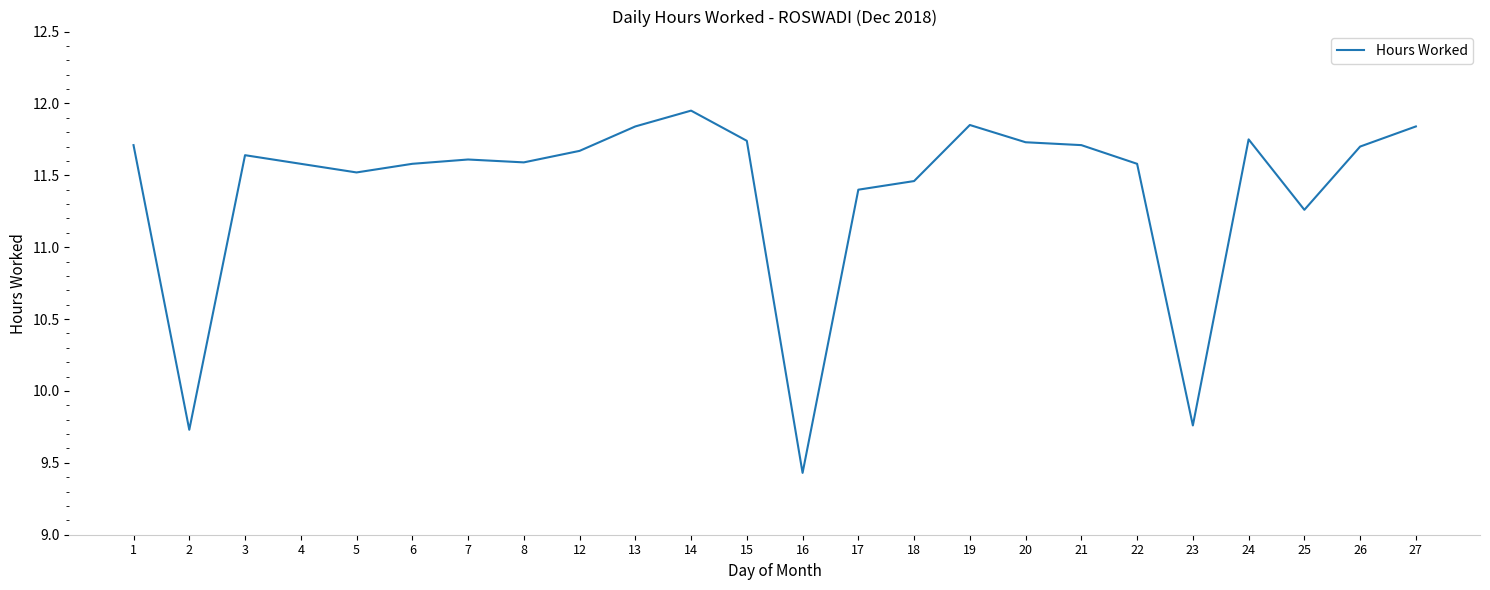

What is the smallest value displayed?

9.4